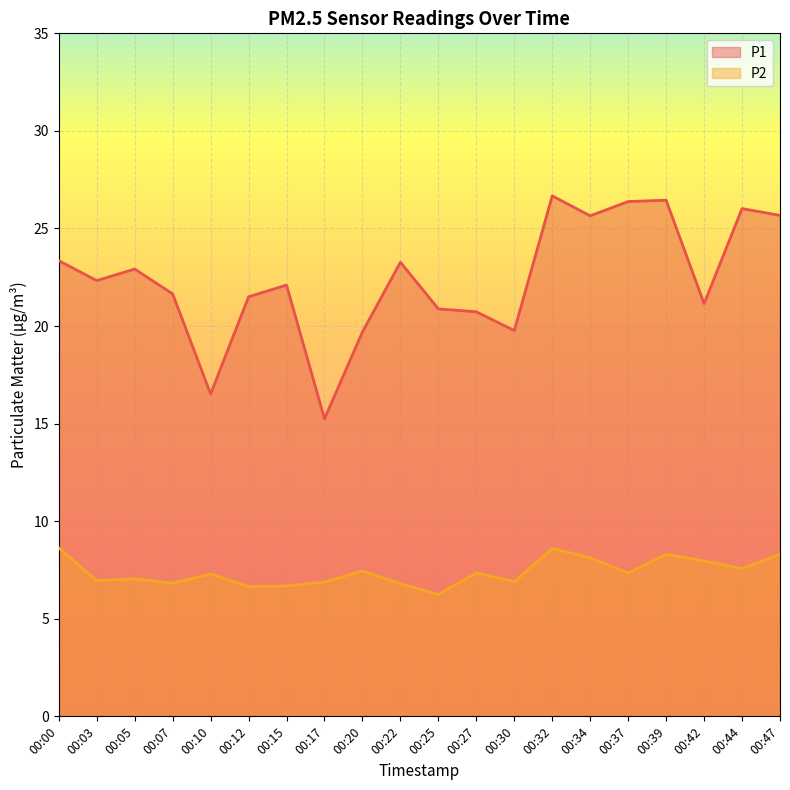

In P2, how many points are lower than both neighbors (excluding endpoints)?

7